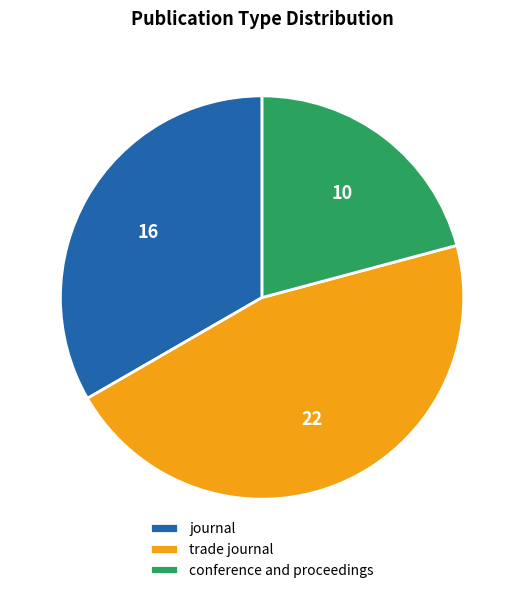

Which category has the smallest portion of the pie?

conference and proceedings